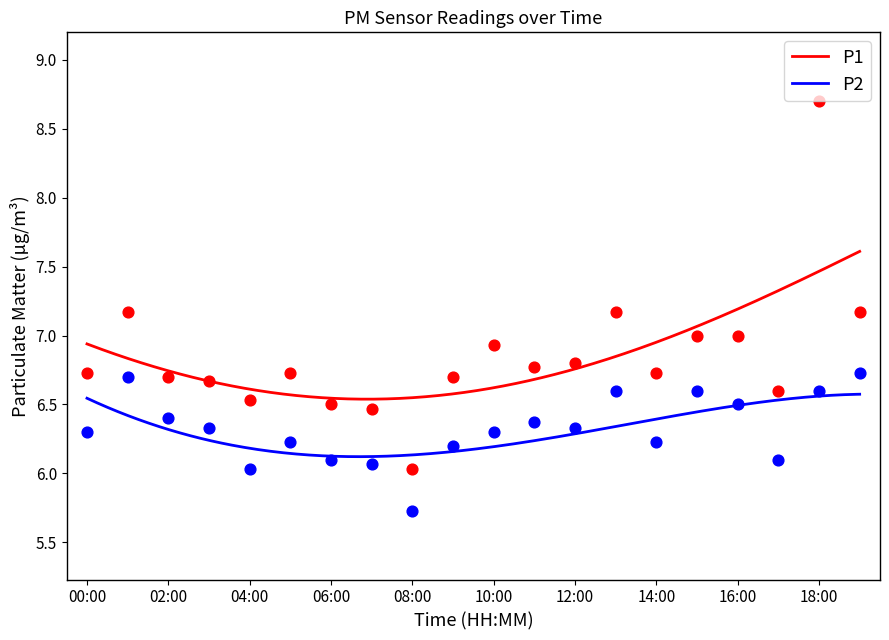

Which series contains the lowest Y value?

P2